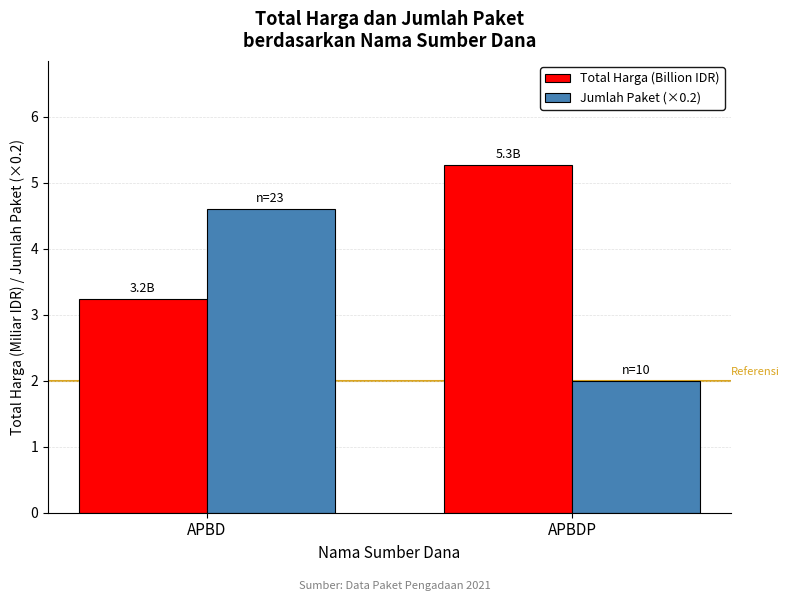

True or false: Jumlah Paket (×0.2) has a value of 4.6 at APBD.

True